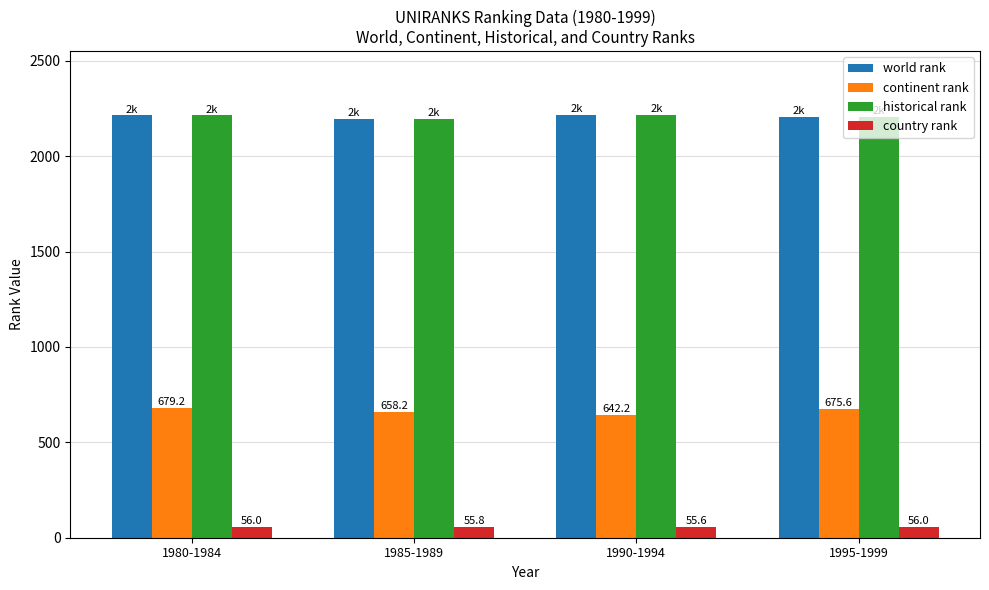

Count the number of categories in the chart.

4